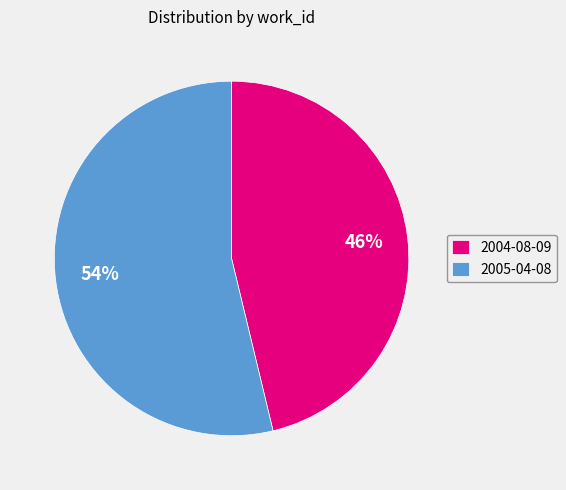

Which category has the smallest portion of the pie?

2004-08-09